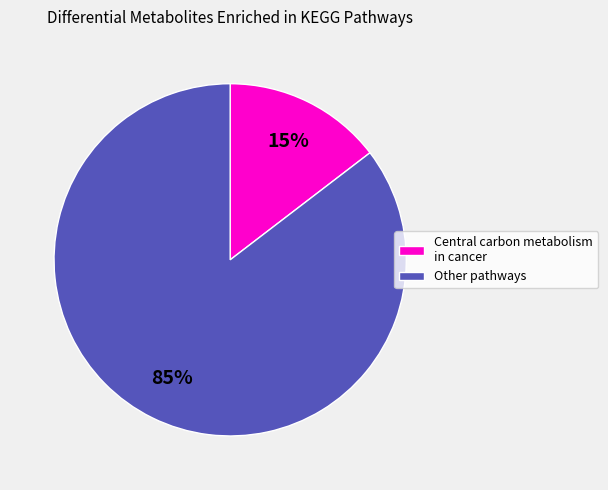

To the nearest percent, what is the average slice percentage?

50%